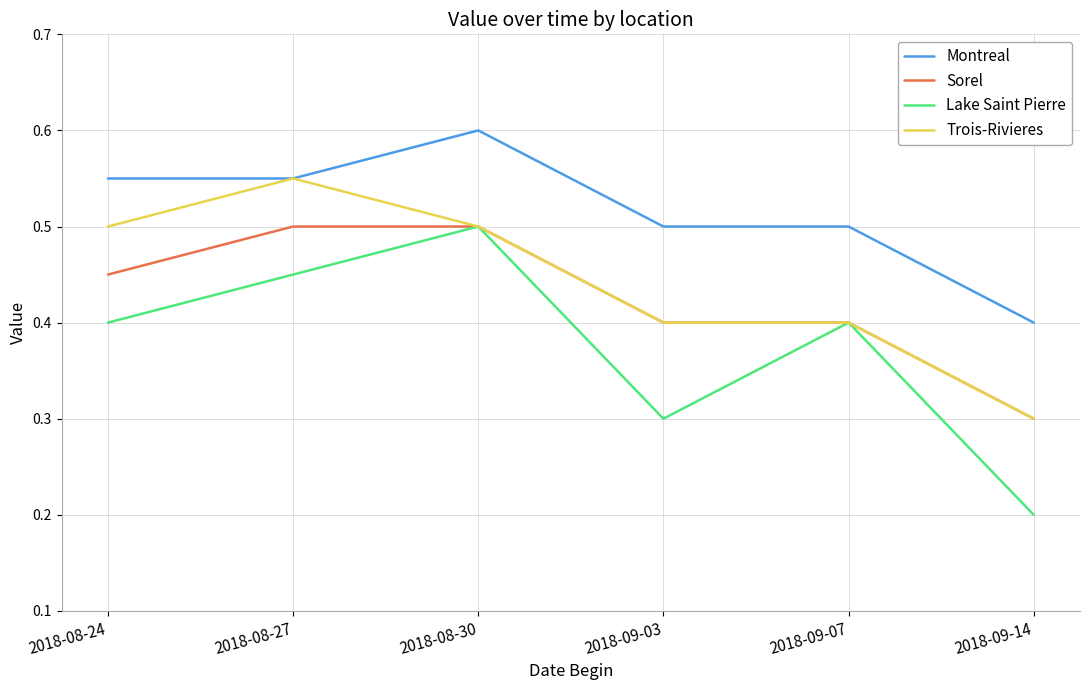

At which label does Sorel reach its minimum?

2018-09-14